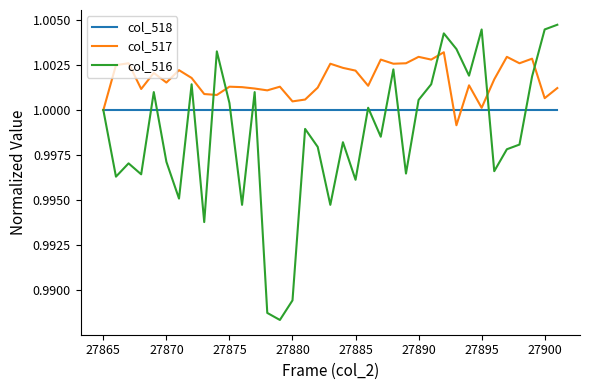

List the series in order of their peak value, highest first.

col_516, col_517, col_518